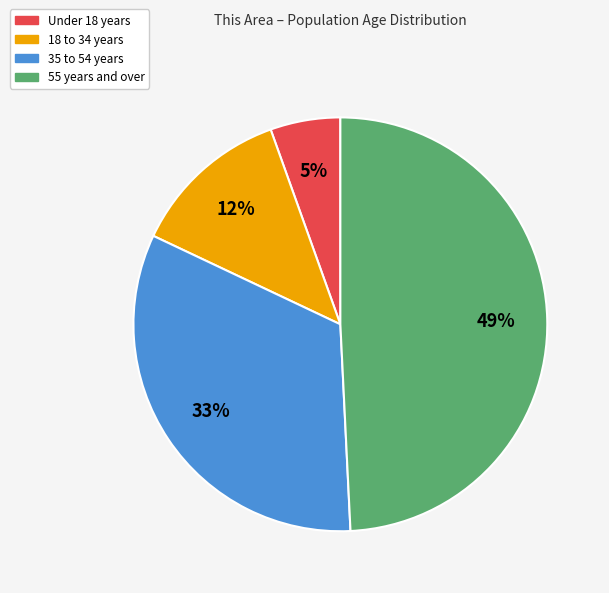

Is there a majority slice in this chart?

No